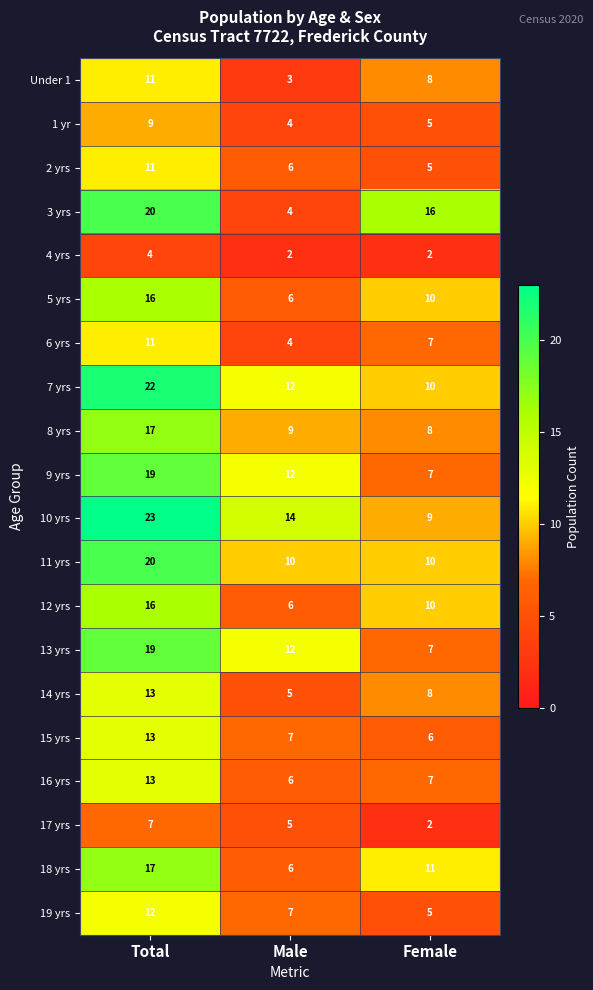

Which label corresponds to the largest value in the chart?

Total